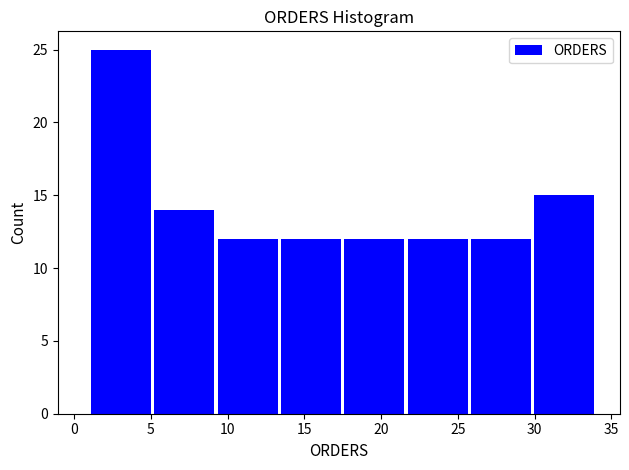

How tall is the bar that spans 30.0 to 34.0 on the x-axis? Neither the bar edges nor the heights are printed on the chart, so give them approximately, as read against the axes.

15